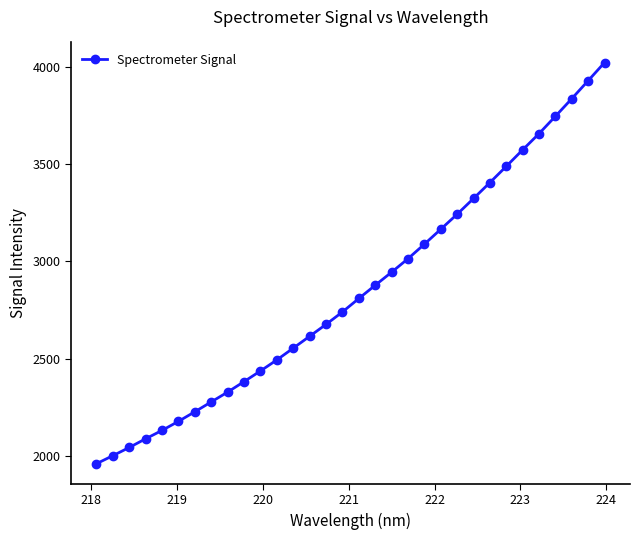

Does the chart have visible grid lines?

No